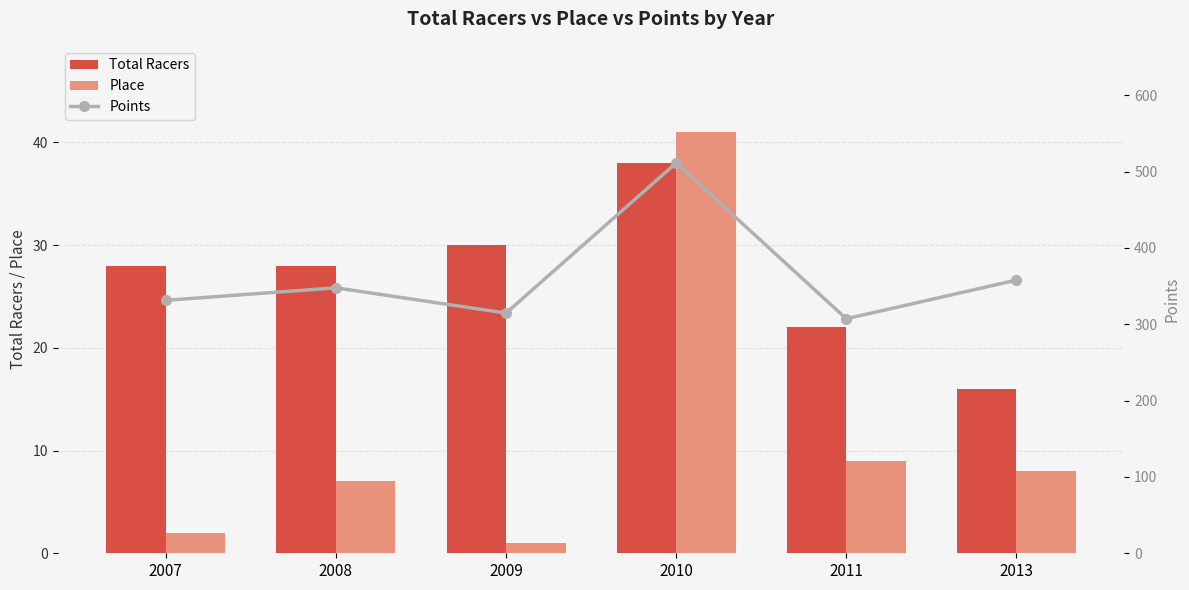

Where does the Place series first go above 8?

2010